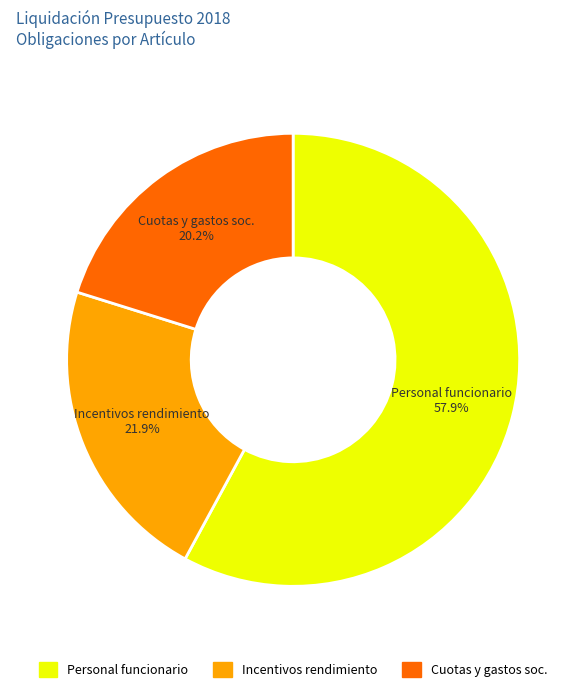

Rank the categories by value from lowest to highest.

Cuotas y gastos soc., Incentivos rendimiento, Personal funcionario